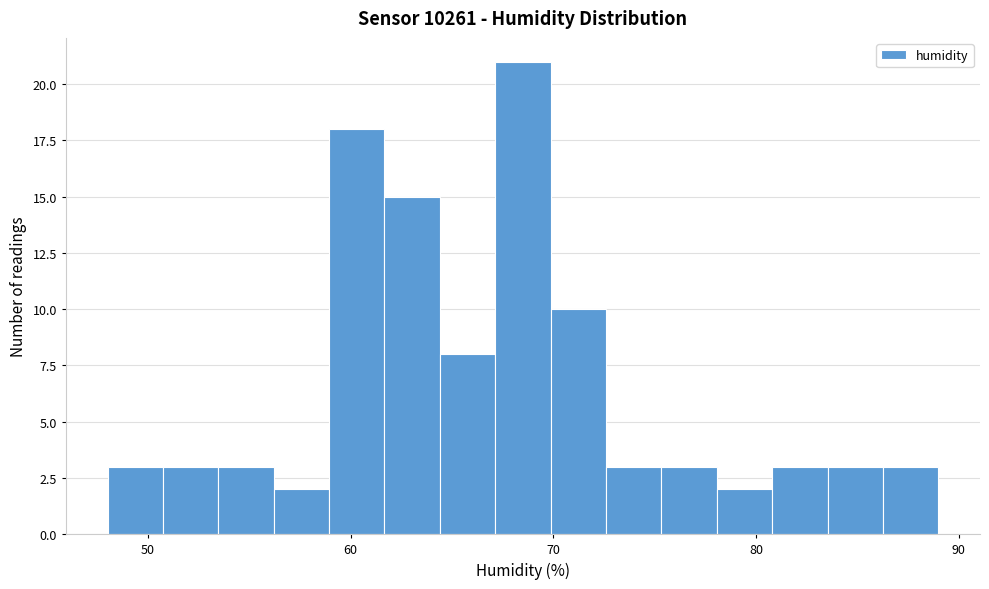

Read against the x-axis, roughly where is the centre of the tallest bar?

69